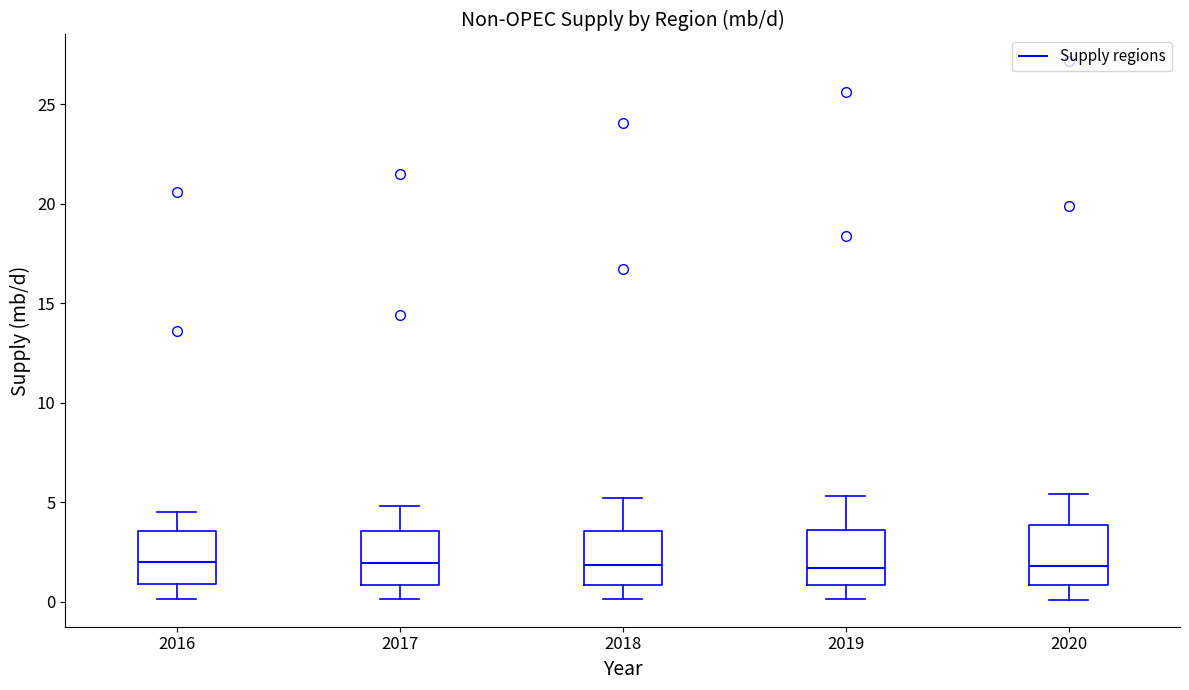

Reading left to right, transcribe this box plot: for each box, give where its median line is, the range the box spans, and where its two whiskers end, as read against the y-axis. The values are not printed on the chart, so give them approximately, as read against the axis.

2016: median 2.0, box 1.0 to 3.5, whiskers 0.0 to 4.5
2017: median 2.0, box 1.0 to 3.5, whiskers 0.0 to 5.0
2018: median 2.0, box 1.0 to 3.5, whiskers 0.0 to 5.0
2019: median 1.5, box 1.0 to 3.5, whiskers 0.0 to 5.5
2020: median 2.0, box 1.0 to 4.0, whiskers 0.0 to 5.5